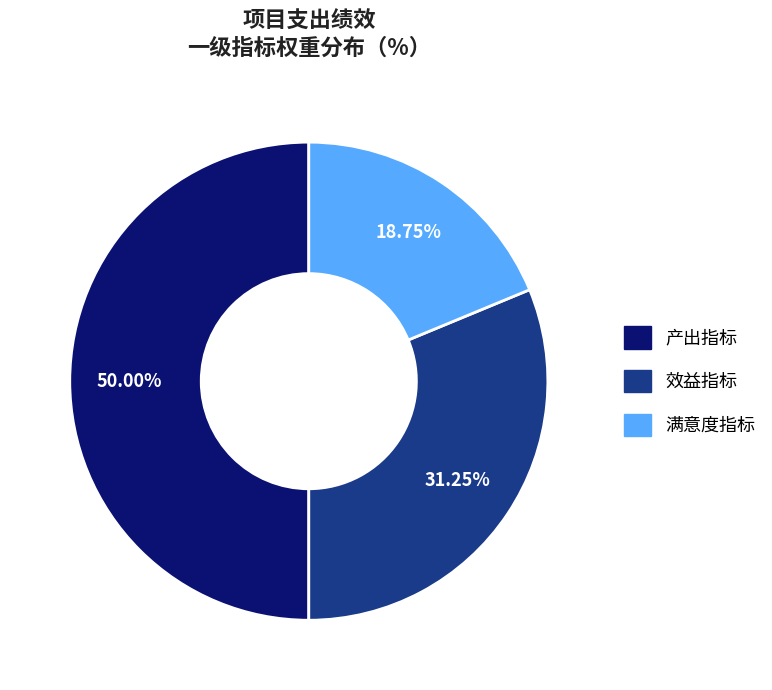

To the nearest percent, what is the difference between the largest and smallest slice percentages?

31%